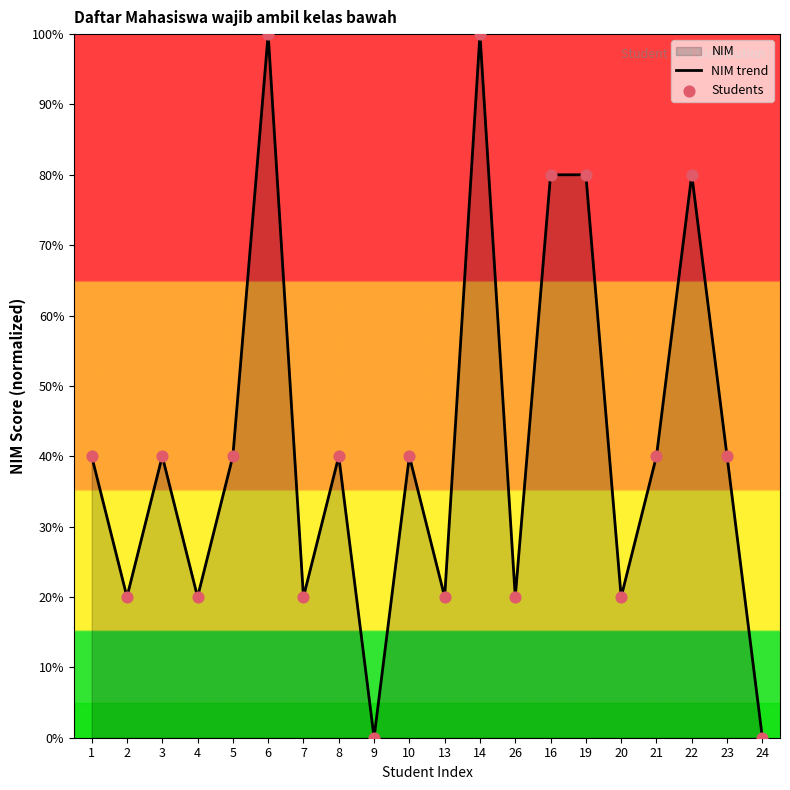

Which series has the widest spread of Y values?

NIM trend